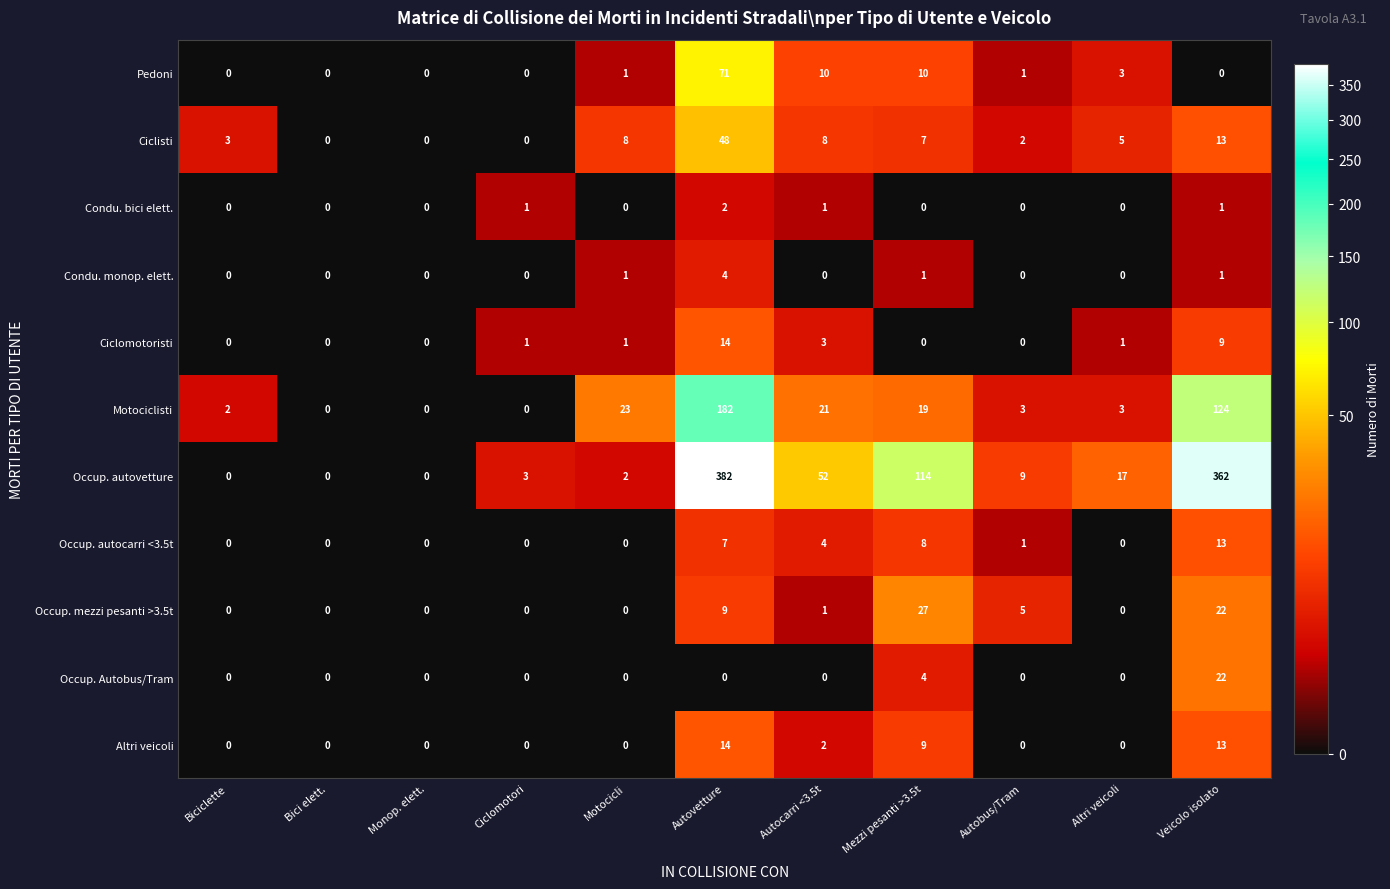

Where is Occup. autocarri <3.5t nearest to the value 6?

Autovetture